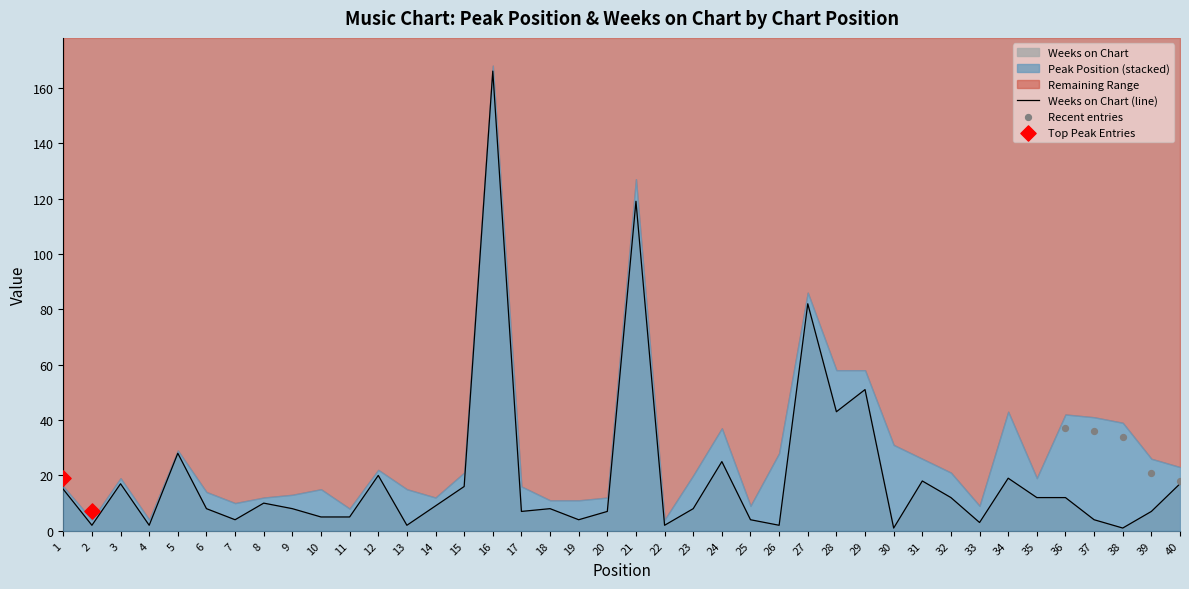

What is the change in value from 1 to 30?

-14